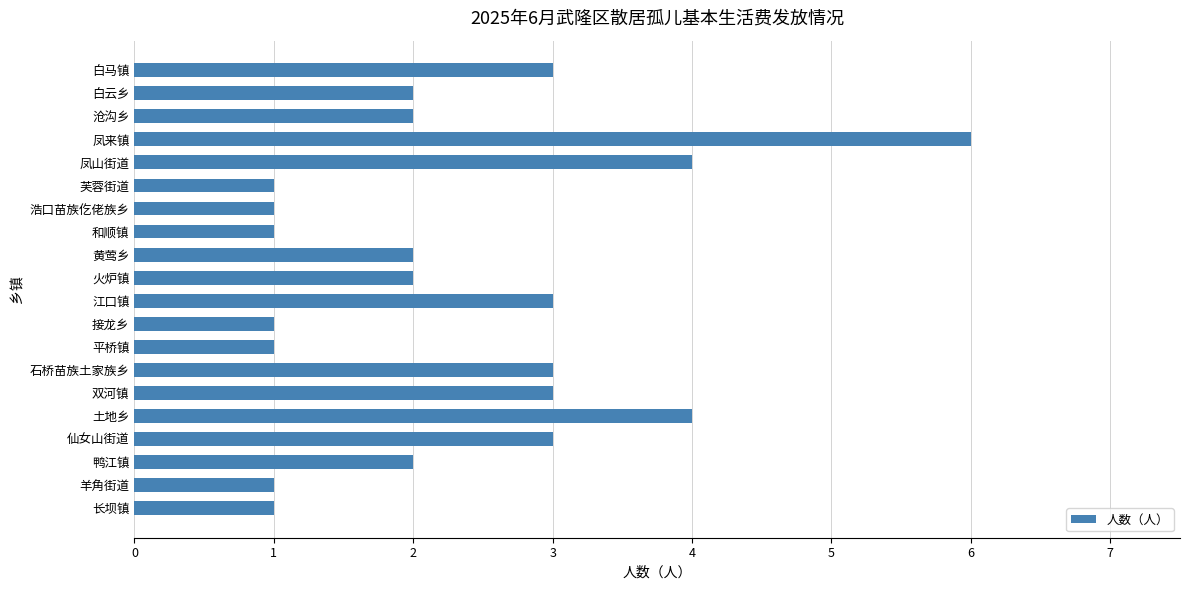

What is the average value?

2